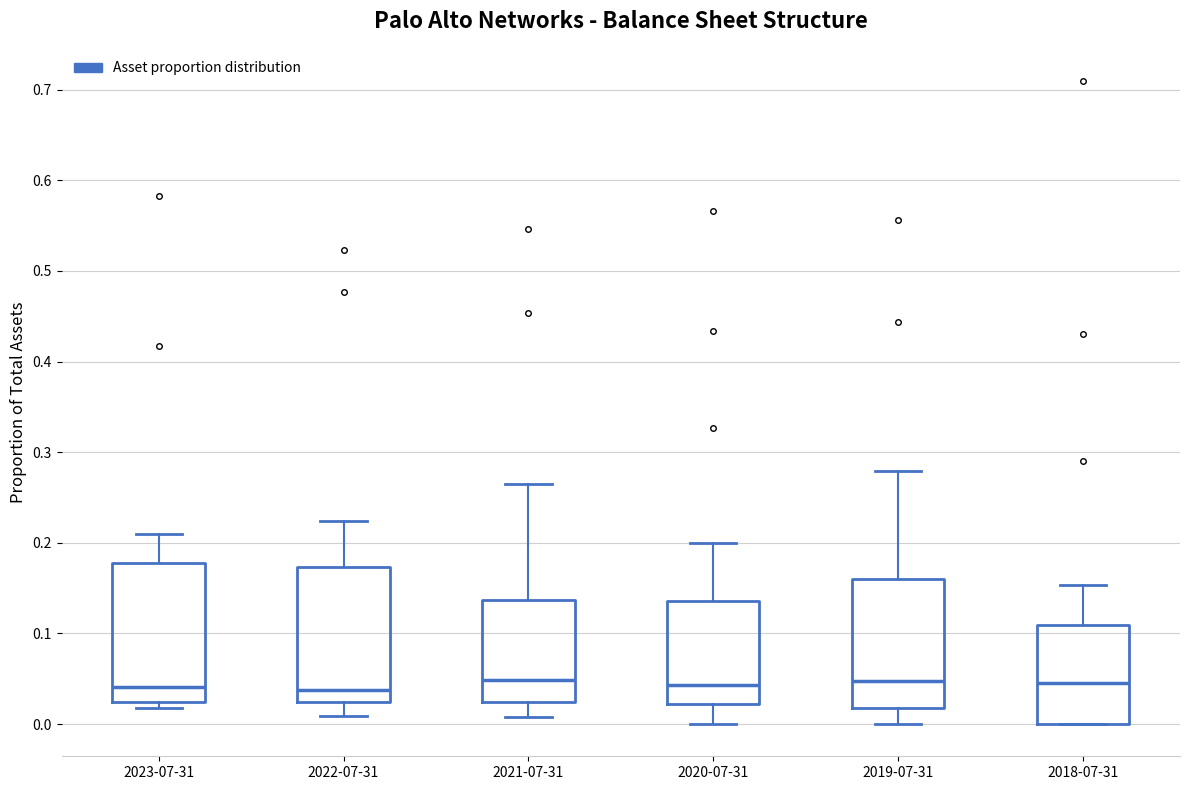

Reading left to right, transcribe this box plot: for each box, give where its median line is, the range the box spans, and where its two whiskers end, as read against the y-axis. The values are not printed on the chart, so give them approximately, as read against the axis.

2023-07-31: median 0.04, box 0.02 to 0.18, whiskers 0.02 (just below the box's lower edge) to 0.21
2022-07-31: median 0.04, box 0.02 to 0.17, whiskers 0.01 to 0.22
2021-07-31: median 0.05, box 0.02 to 0.14, whiskers 0.01 to 0.26
2020-07-31: median 0.04, box 0.02 to 0.14, whiskers 0.00 to 0.20
2019-07-31: median 0.05, box 0.02 to 0.16, whiskers 0.00 to 0.28
2018-07-31: median 0.05, box 0.00 to 0.11, whiskers 0.00 to 0.15